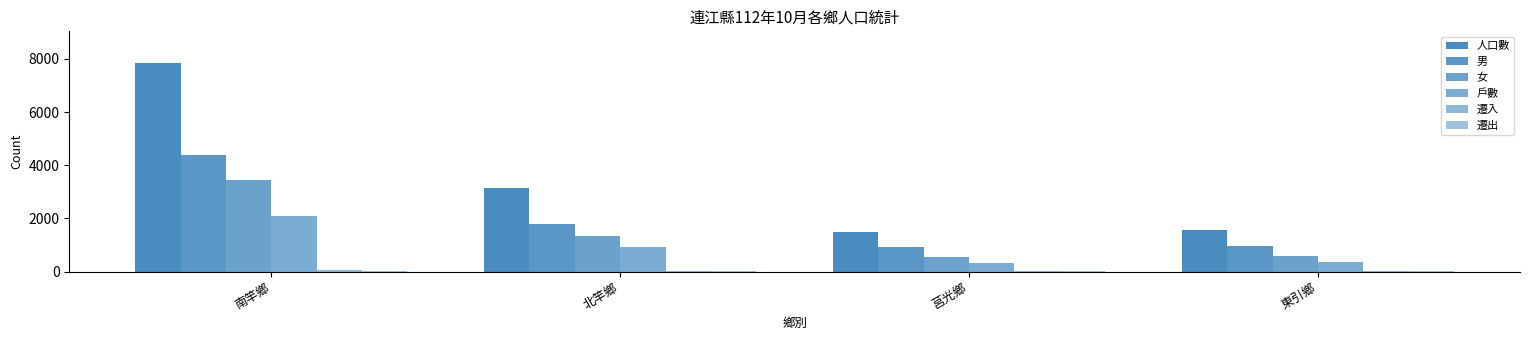

True or false: 人口數 has a value of 745 at 東引鄉.

False